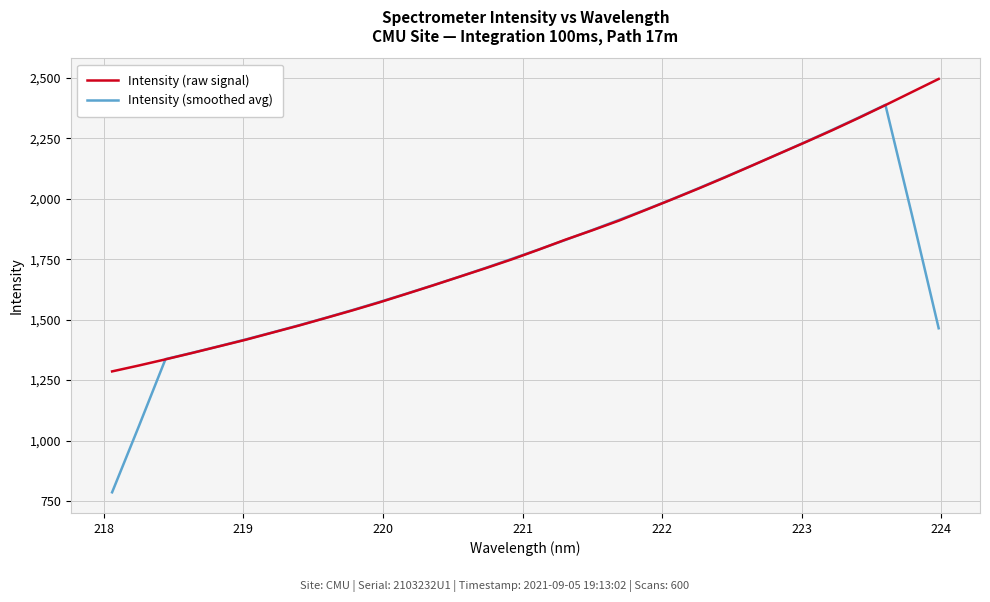

List the series in order of their peak value, lowest first.

Intensity (smoothed avg), Intensity (raw signal)